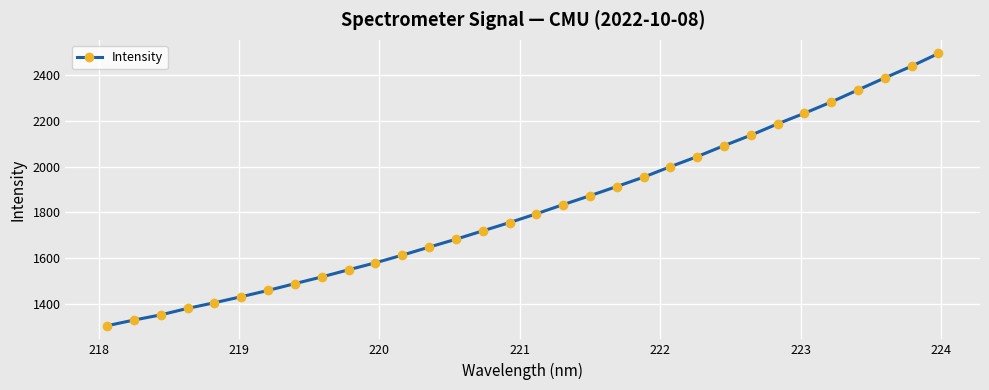

What is the smallest value displayed?

1304.7